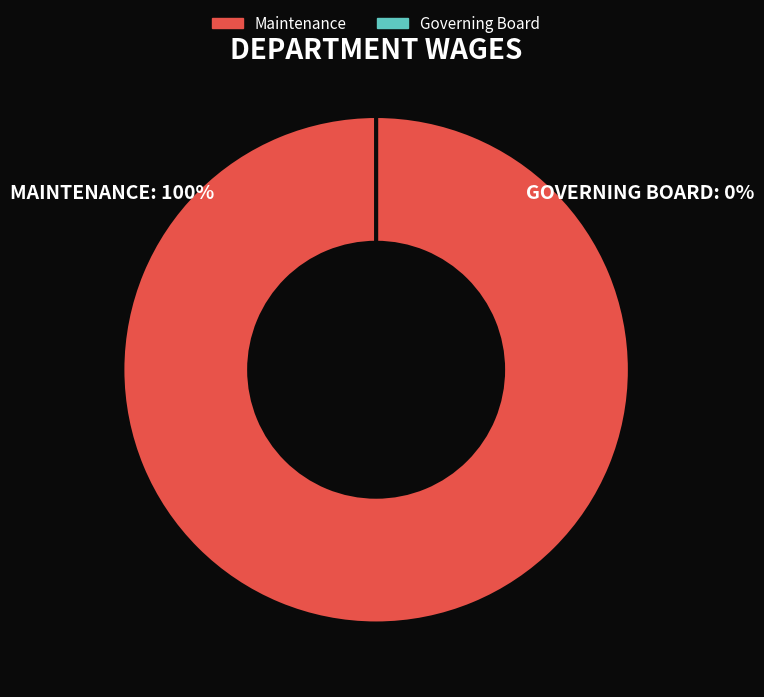

To the nearest percent, what is the difference between the largest and smallest slice percentages?

100%